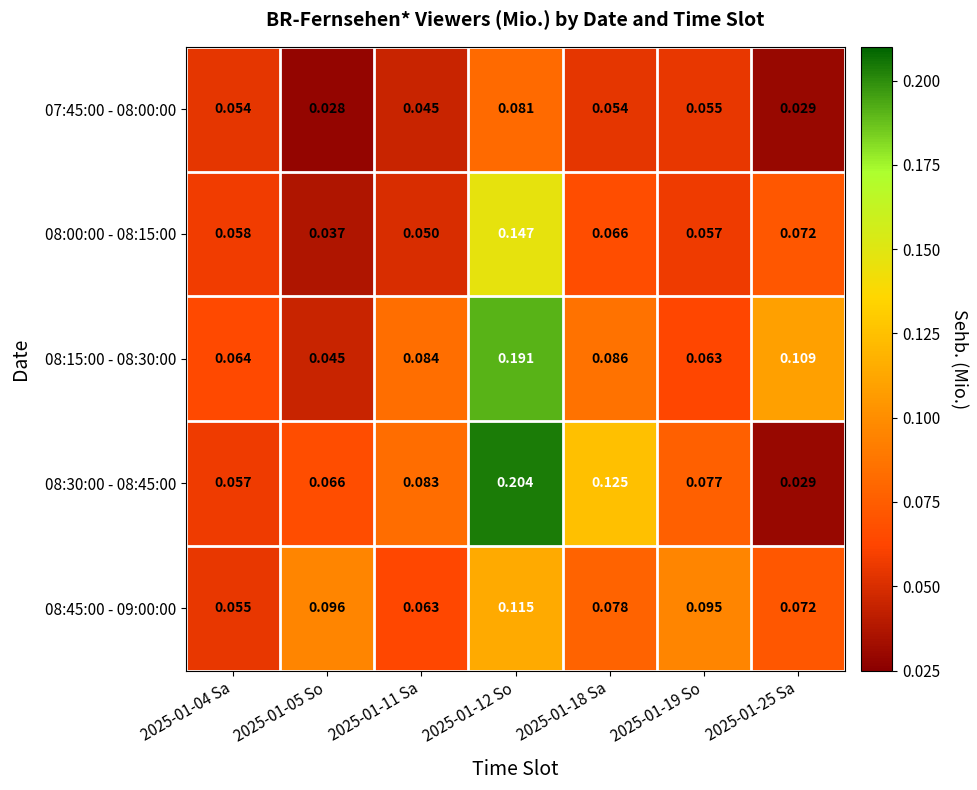

What is the total value across all series at 2025-01-04 Sa?

0.3